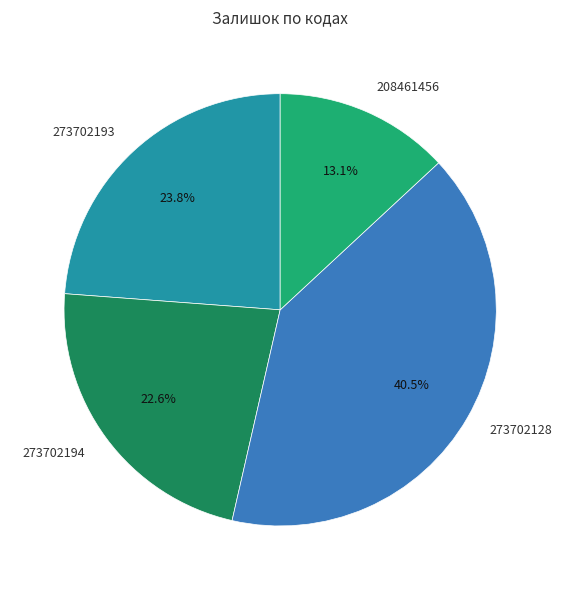

To the nearest percent, what portion does 273702193 represent?

24%